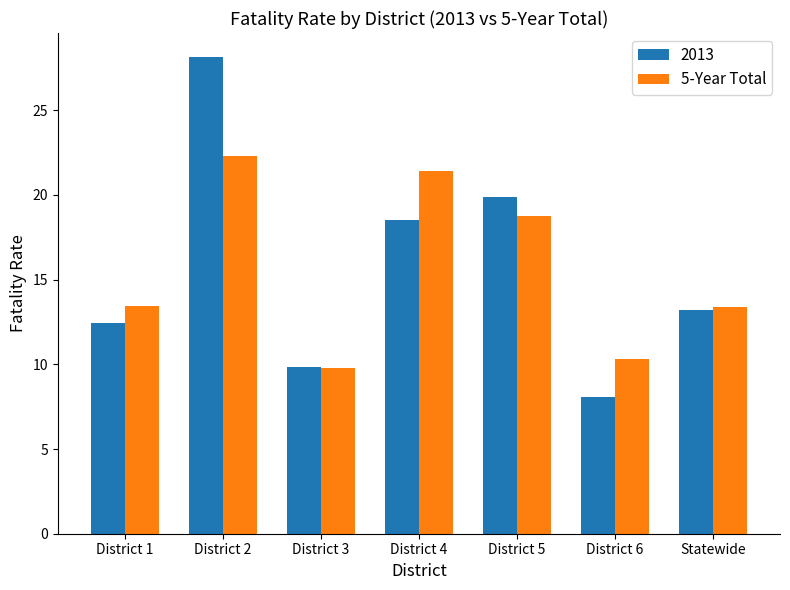

List the series in order of their peak value, highest first.

2013, 5-Year Total